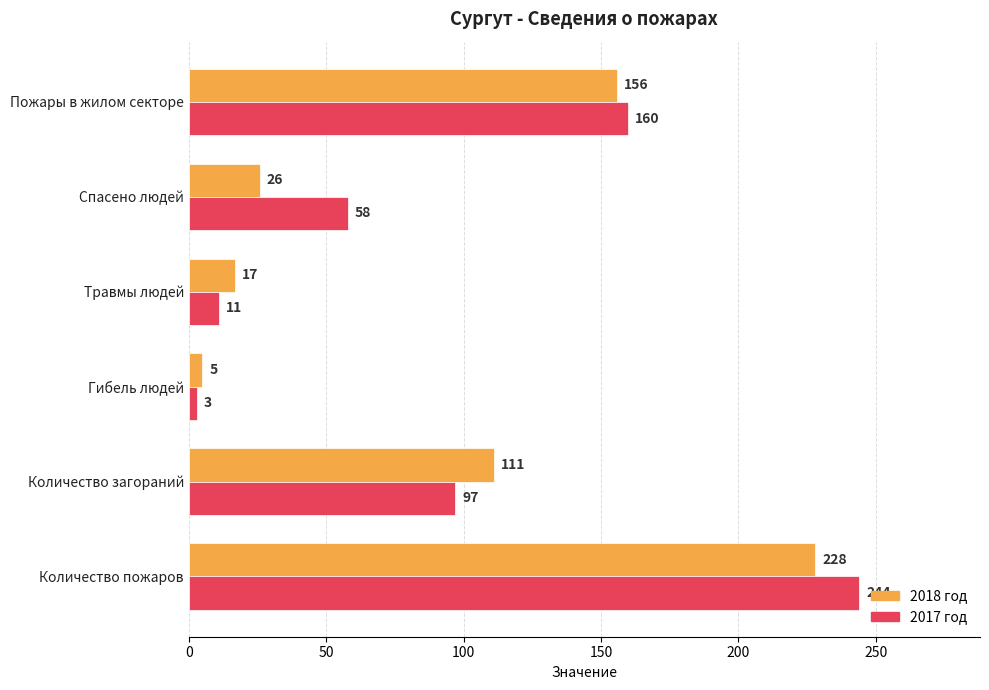

Is the value of 2018 год at Пожары в жилом секторе greater than the value of 2017 год at Травмы людей?

Yes